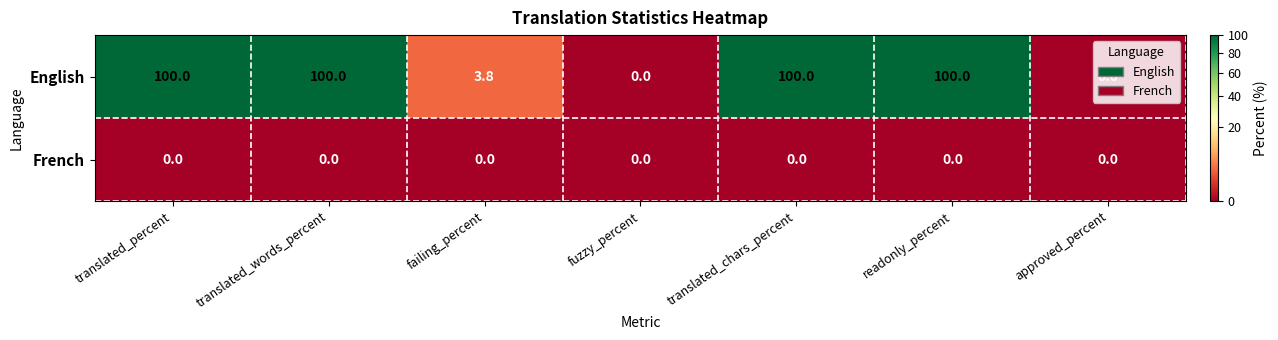

At which label is English closest to 50?

failing_percent